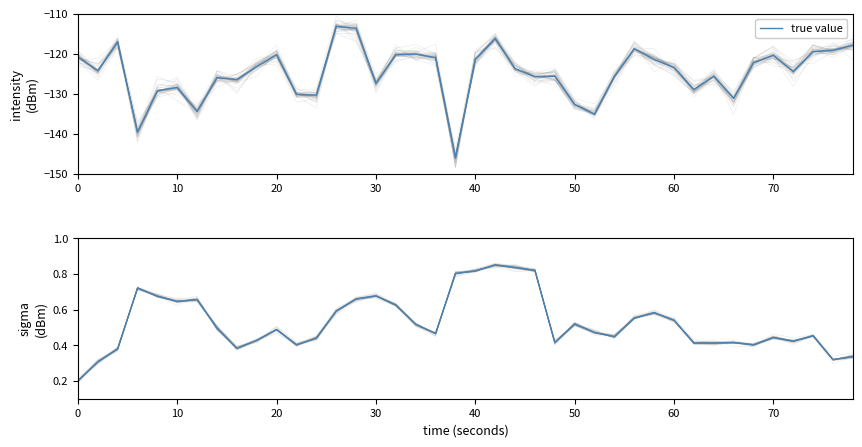

What is the sum of all values?

21.0